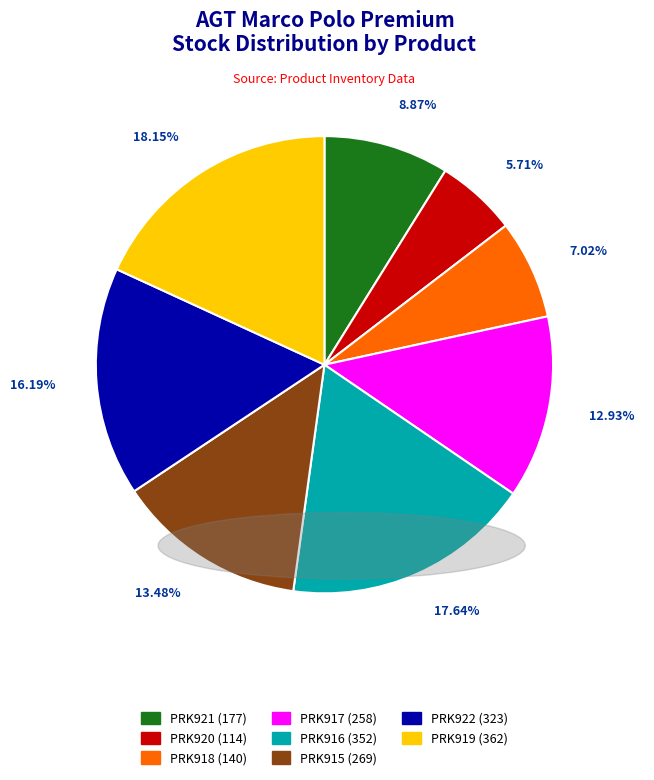

How many slices are in this pie chart?

8